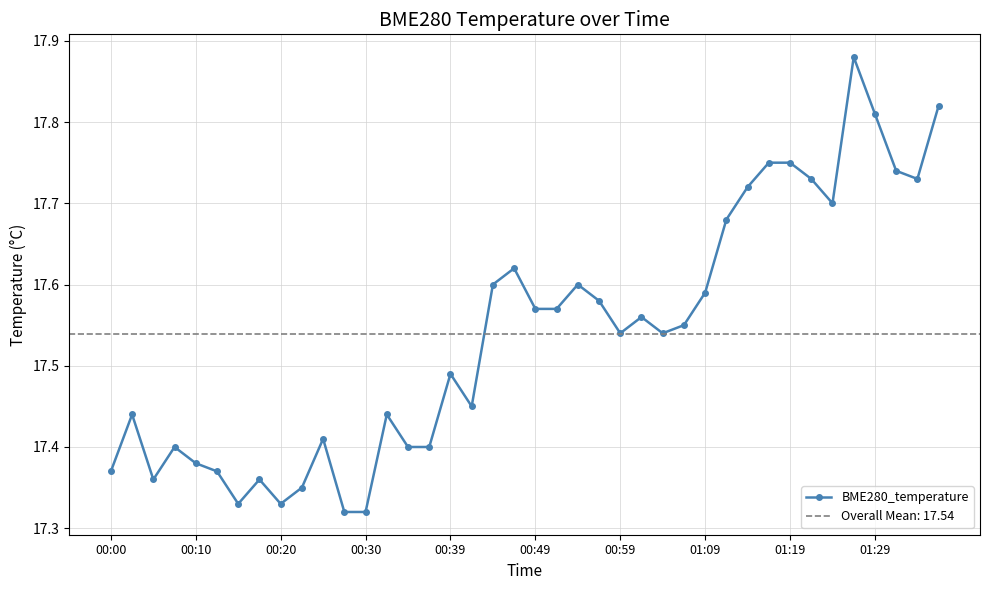

The chart shows a value of 11.7 at 00:00. True or false?

False